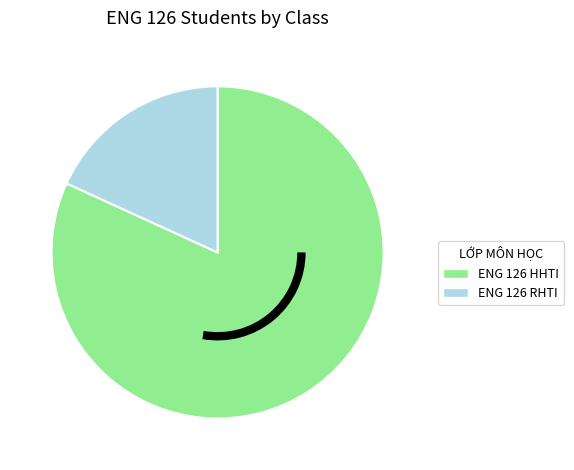

Does ENG 126 RHTI account for over 50% of the chart?

No